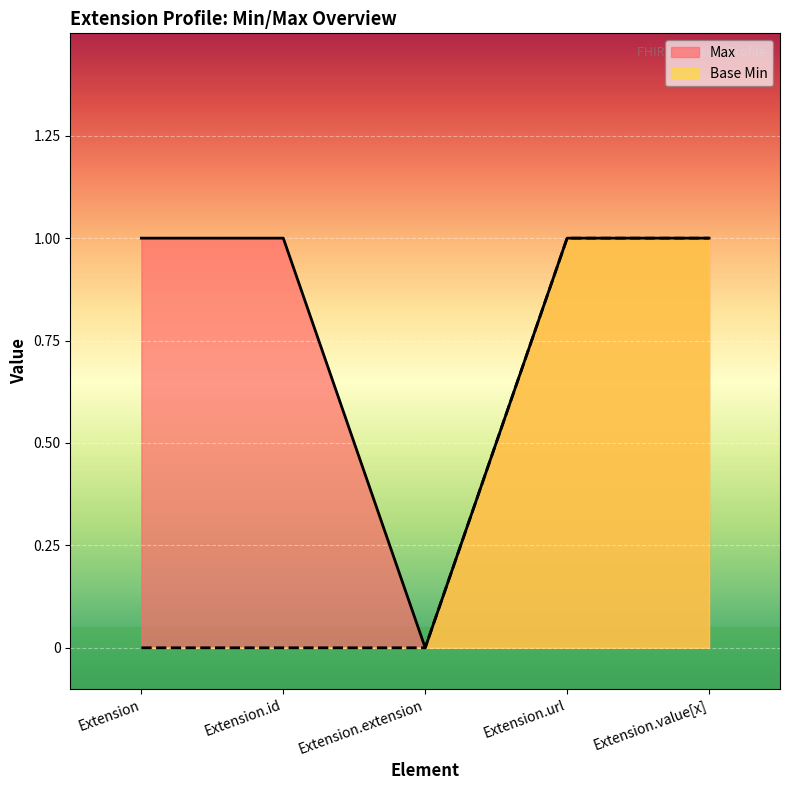

What are all the series names shown in the legend?

Max, Base Min